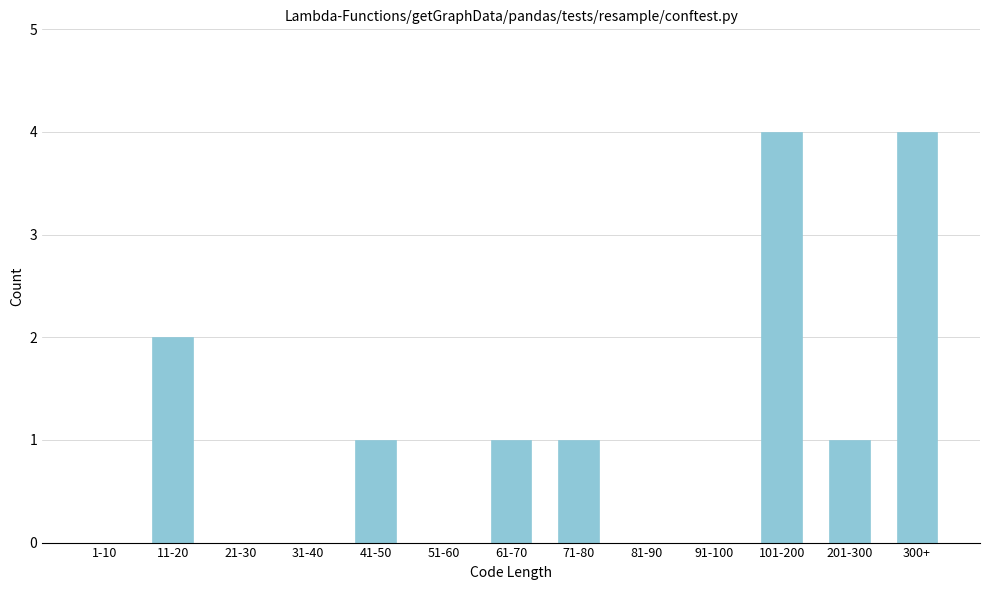

Reading left to right, what are all the values shown in this chart?

1-10=0	11-20=2	21-30=0	31-40=0	41-50=1	51-60=0	61-70=1	71-80=1	81-90=0	91-100=0	101-200=4	201-300=1	300+=4